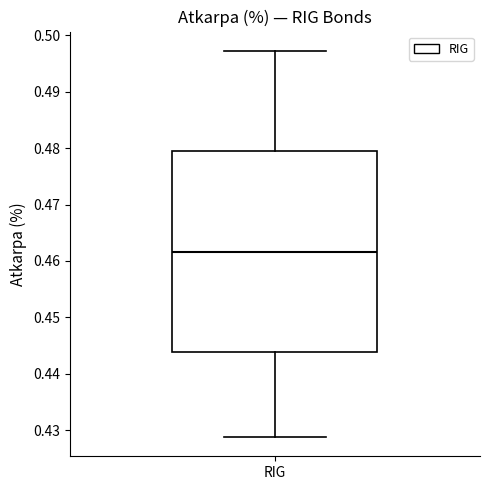

Transcribe this box plot: give where the median line is, the range the box spans, and where the two whiskers end, as read against the y-axis. The values are not printed on the chart, so give them approximately, as read against the axis.

median 0.462, box 0.444 to 0.479, whiskers 0.429 to 0.497